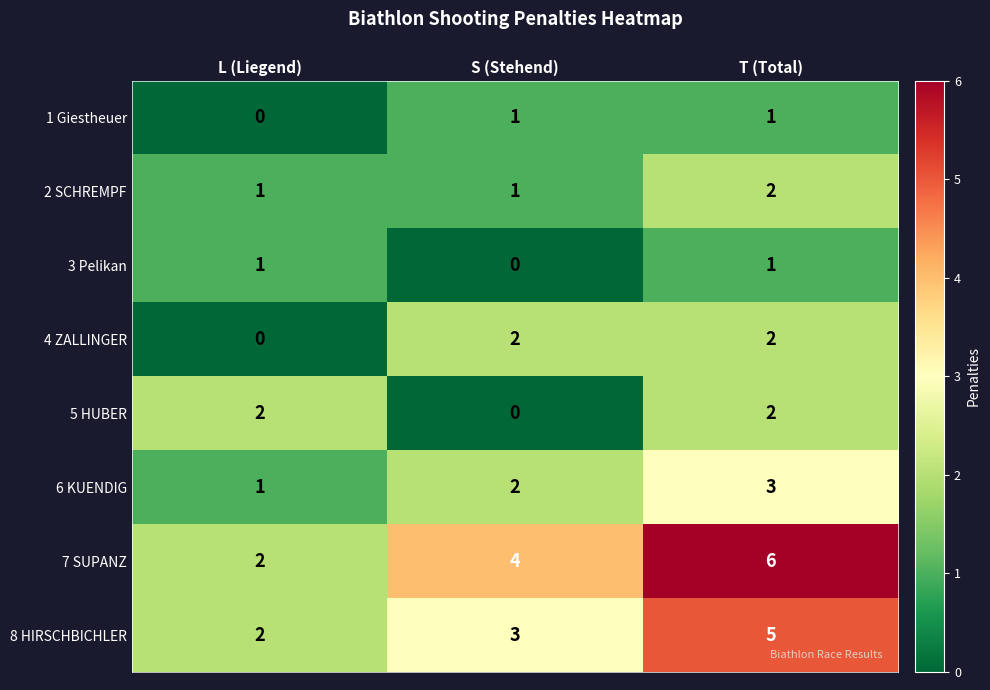

What is the spread (max minus min) of values at T (Total)?

5